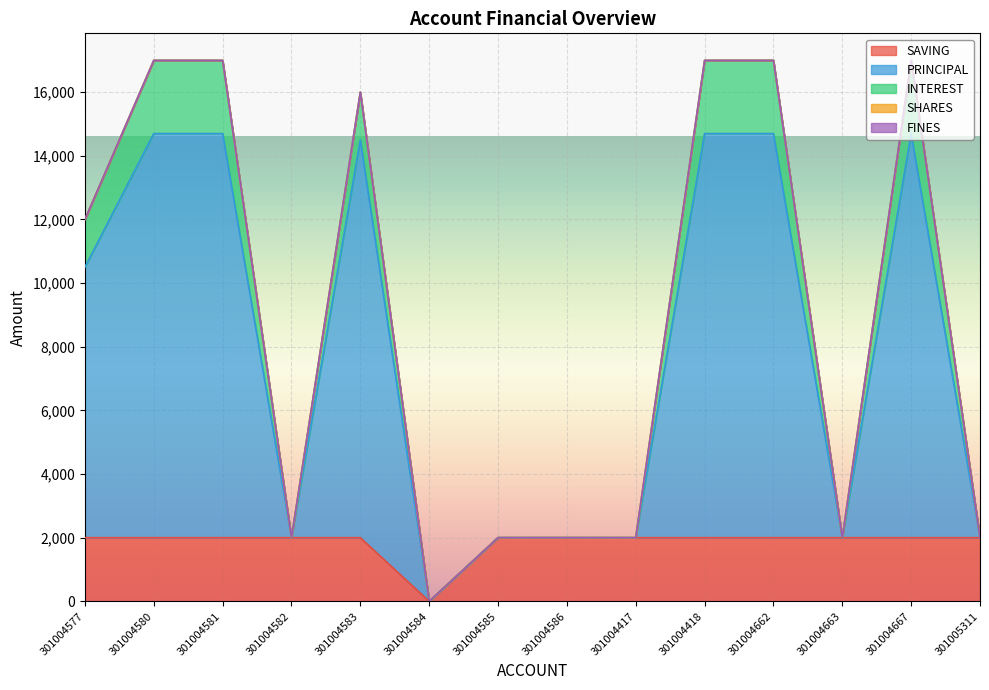

The INTEREST series shows 5522 at 301004667. True or false?

False